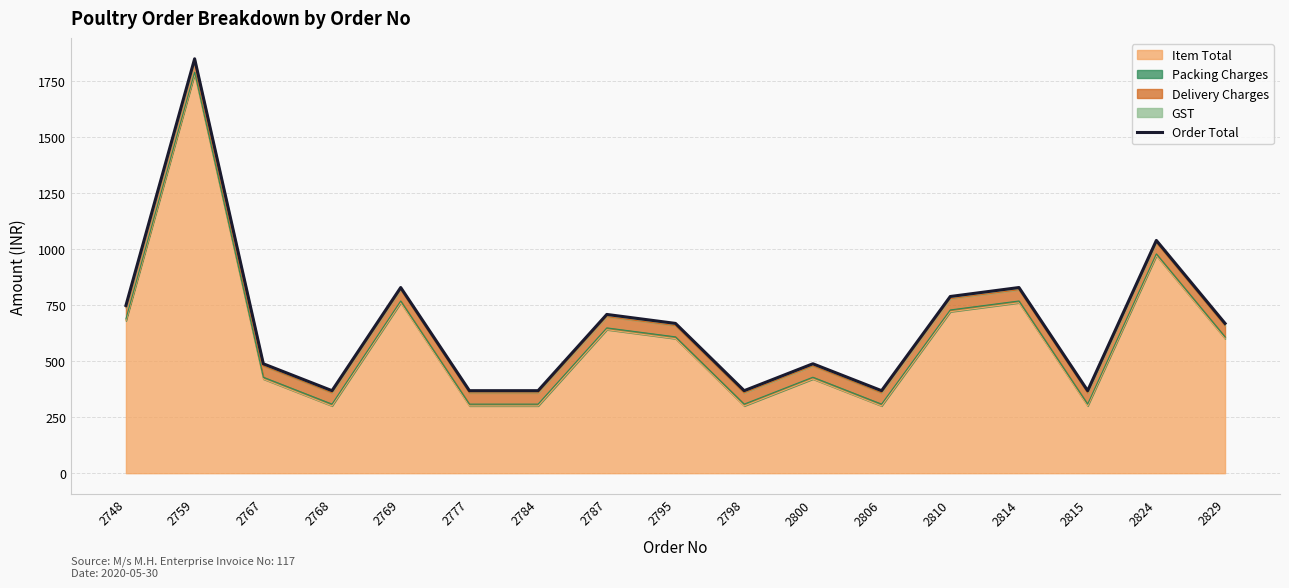

Reading left to right, transcribe all the data shown in this chart.

748	1848	488	368	828	368	368	708	668	368	488	368	788	828	368	1038	668